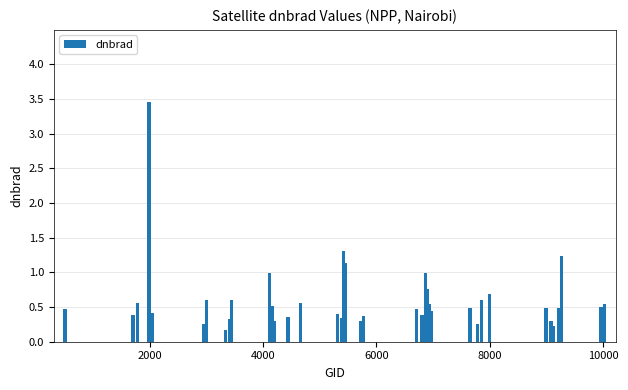

What is the sum of all values?

23.8